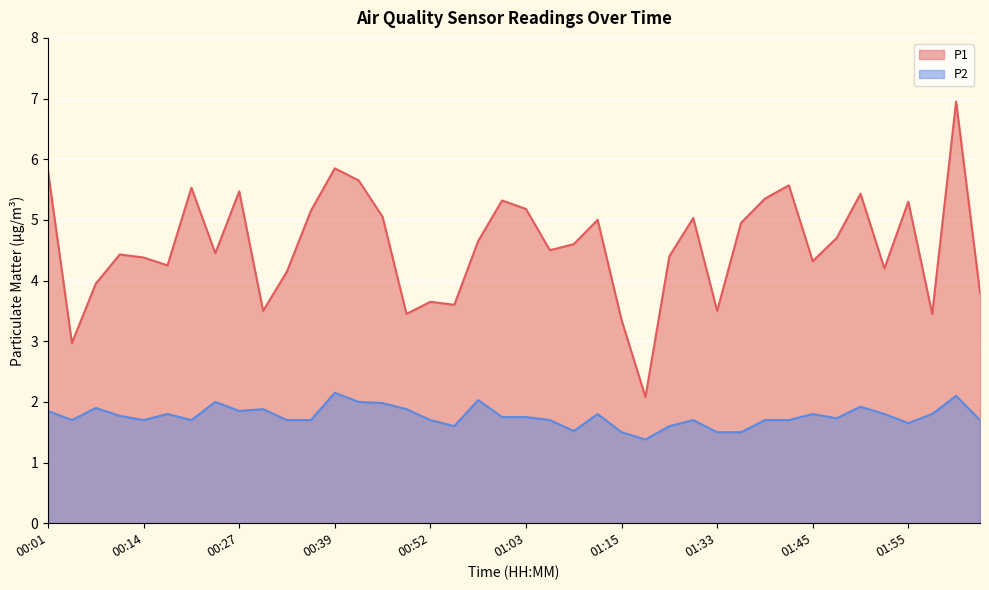

The P2 series shows 1.8 at 01:00. True or false?

True